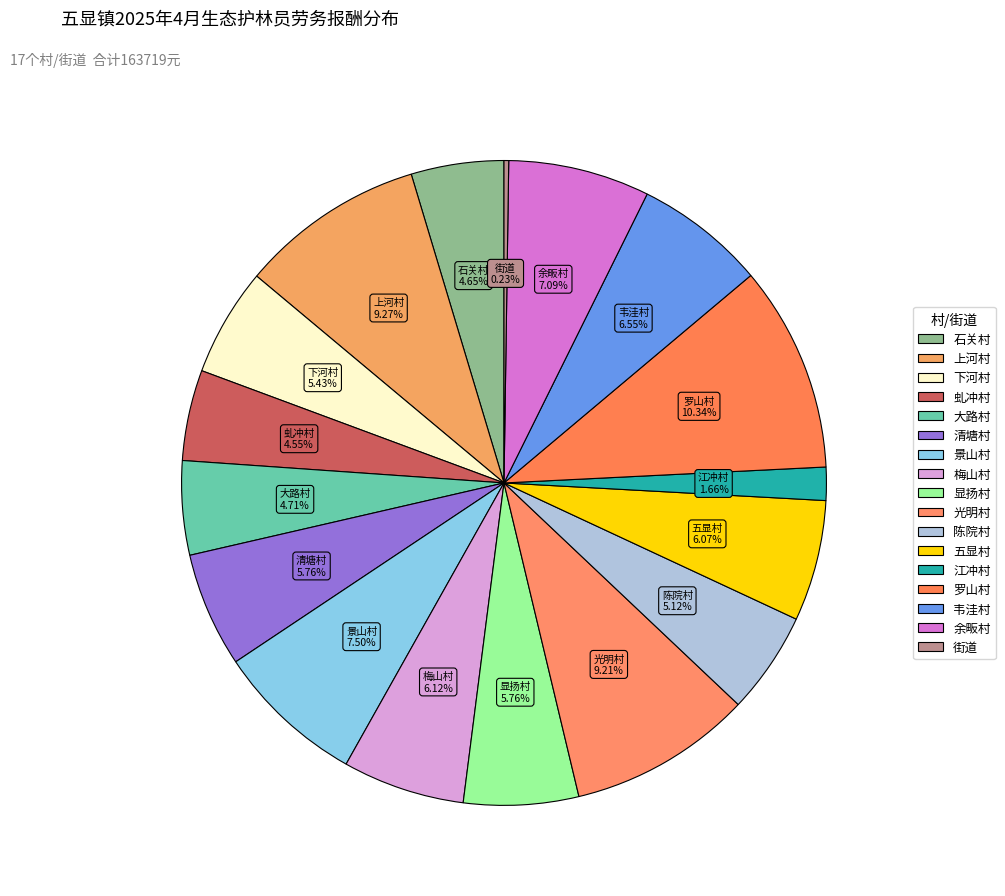

Approximately how many times larger is the value at 余畈村 compared to 景山村?

0.9